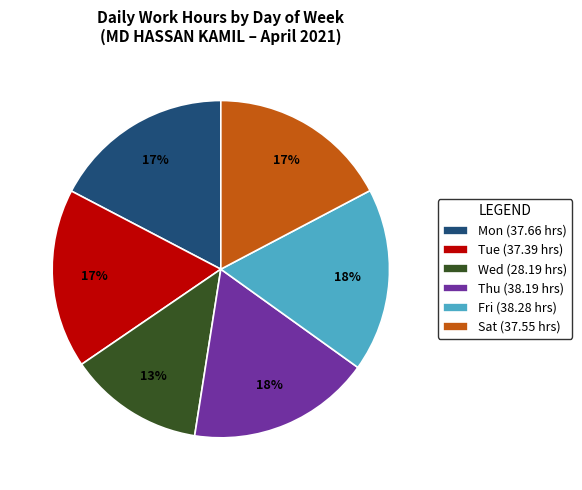

Does any single category account for the majority?

No